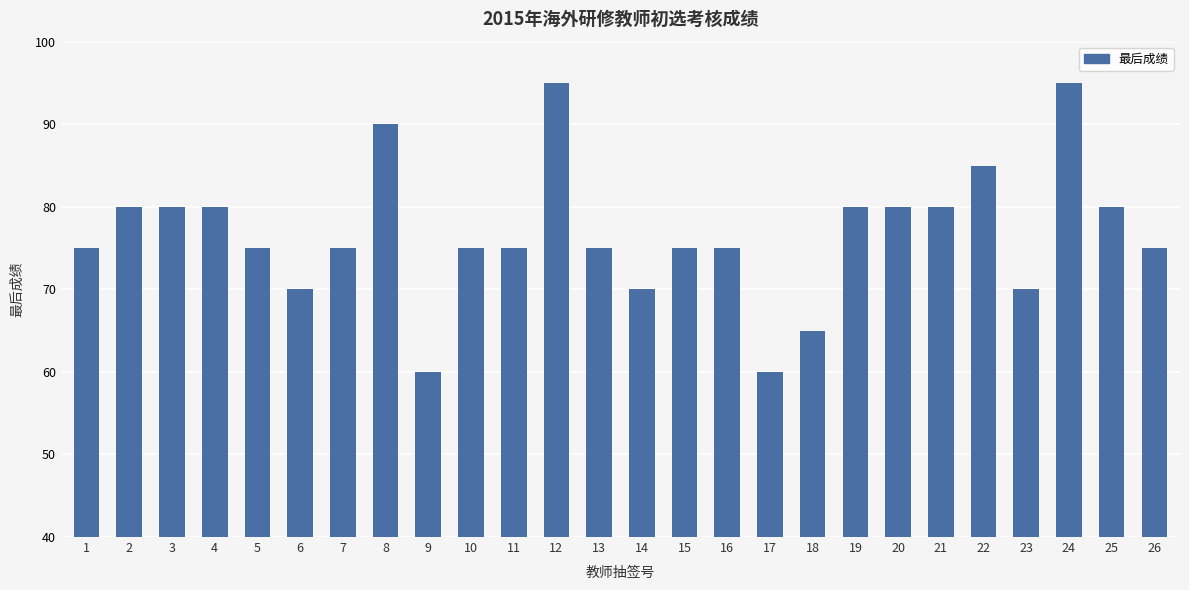

What is the smallest value displayed?

60